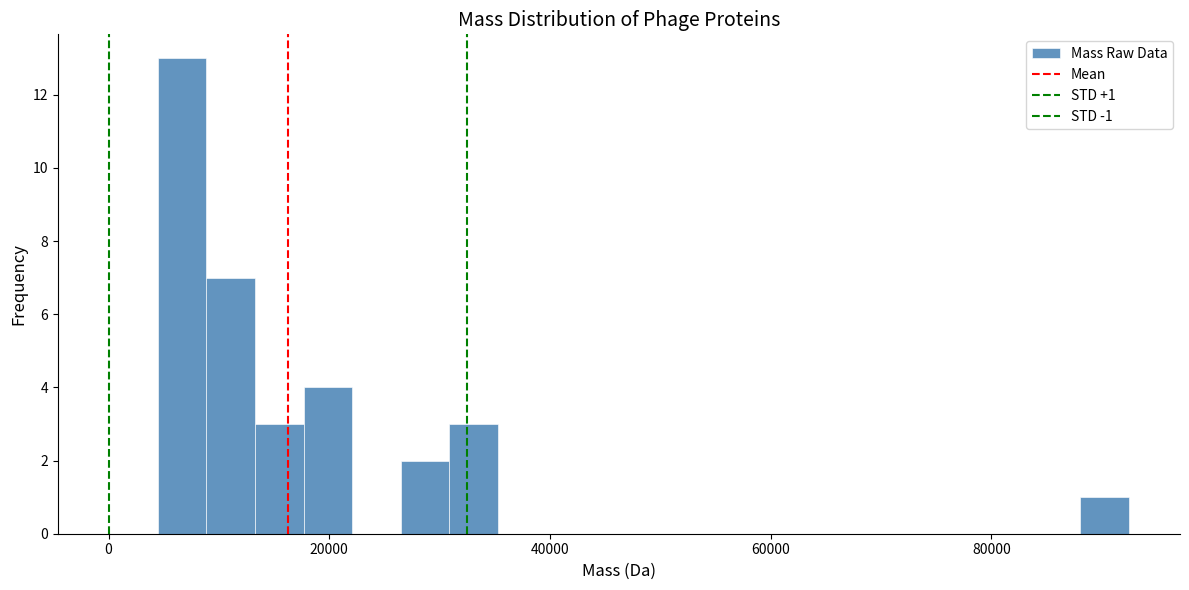

Around what value on the x-axis is the tallest bar? Give the approximate position of its centre, as read against the axis.

6000